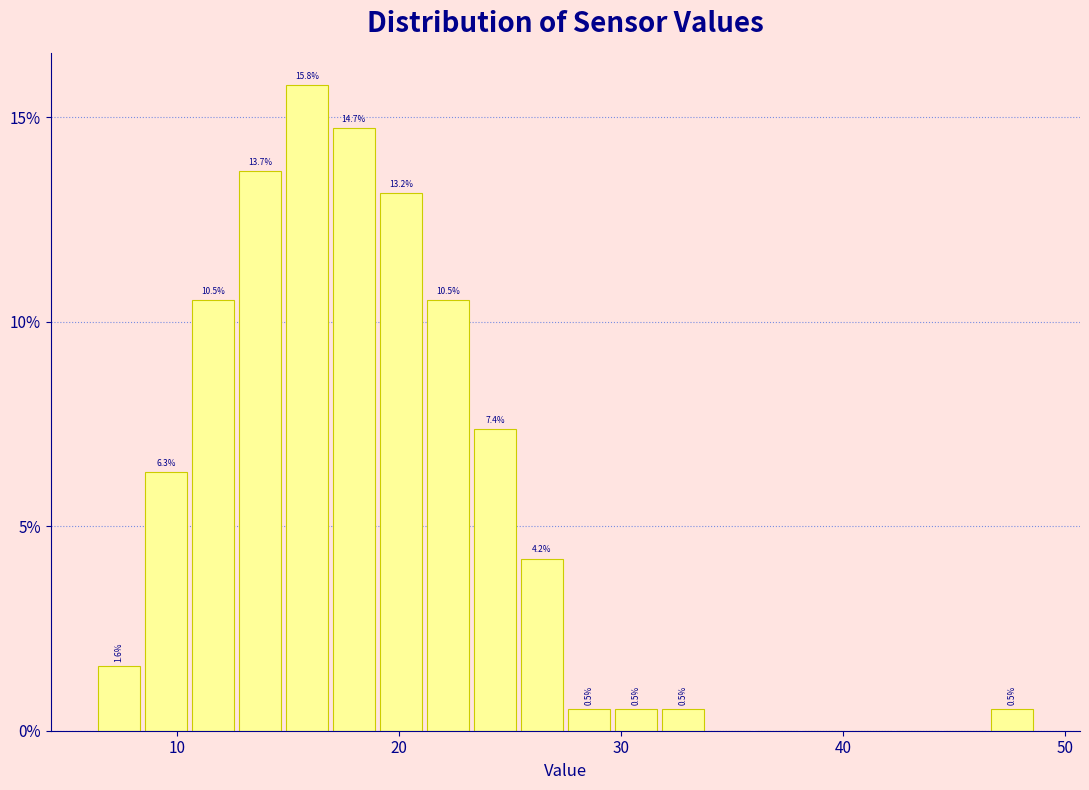

Around what value on the x-axis is the tallest bar? Give the approximate position of its centre, as read against the axis.

16